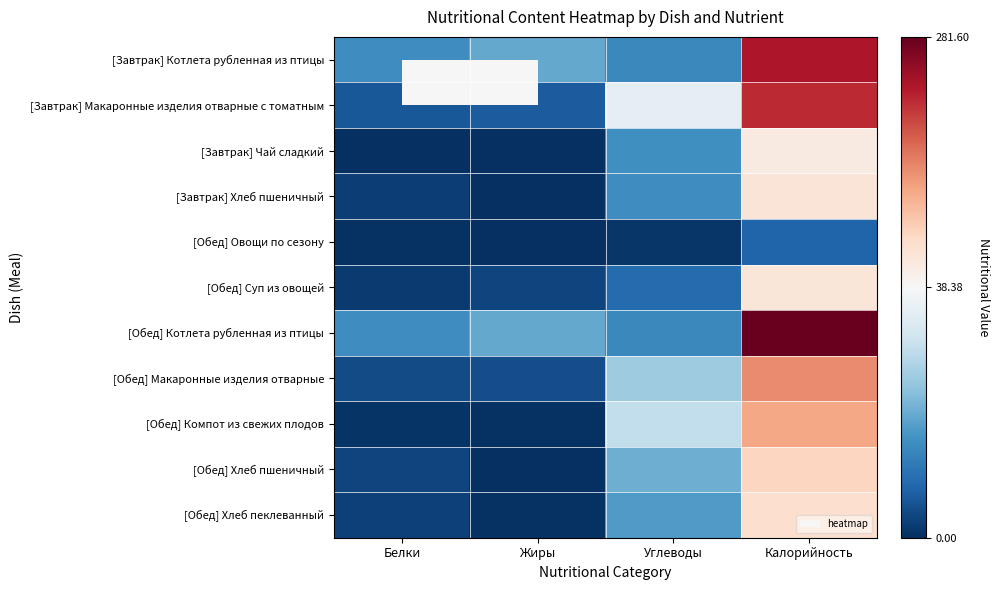

Which series has the widest spread of values?

[Обед] Котлета рубленная из птицы